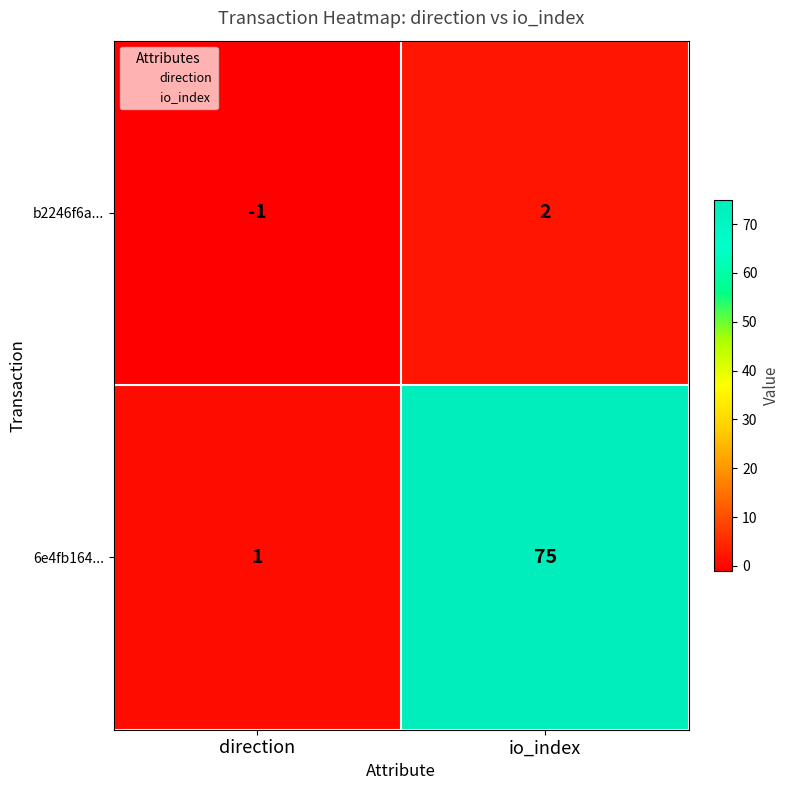

Is it true that 6e4fb164... equals 1 at direction?

True